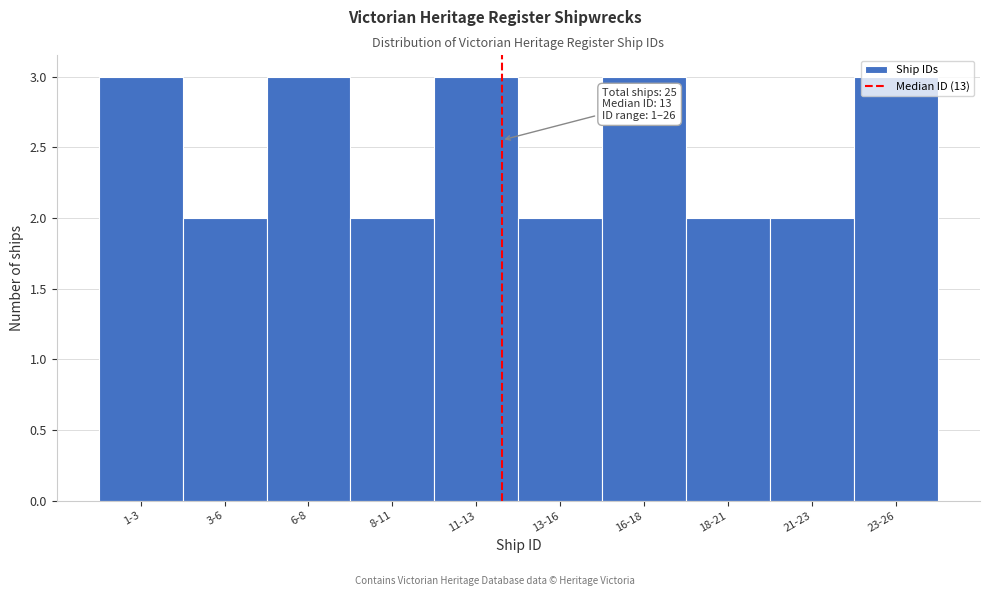

What is the label of the 4th bar from the right?

16-18